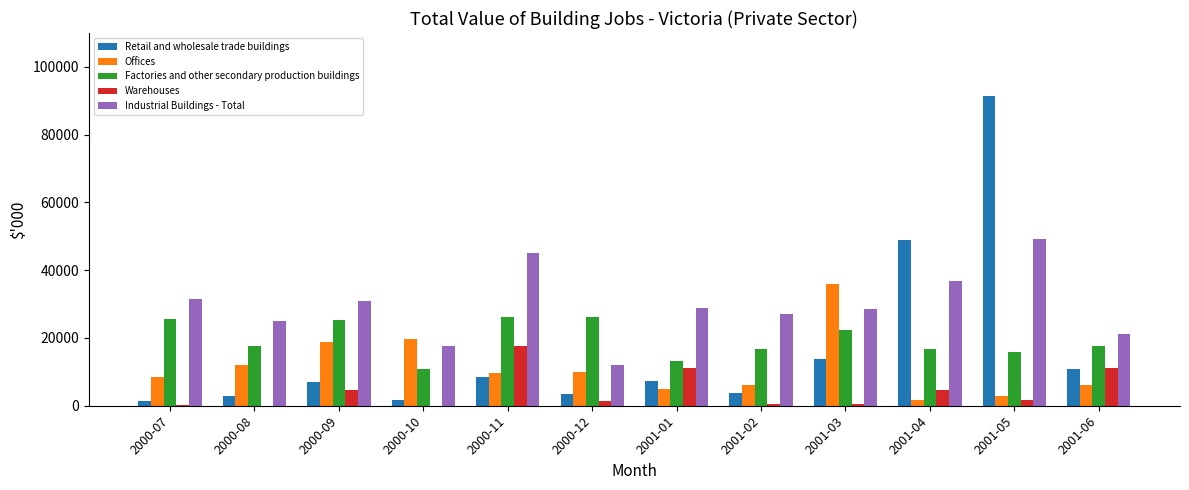

Between 2001-02 and 2001-04, which series saw the biggest shift?

Retail and wholesale trade buildings